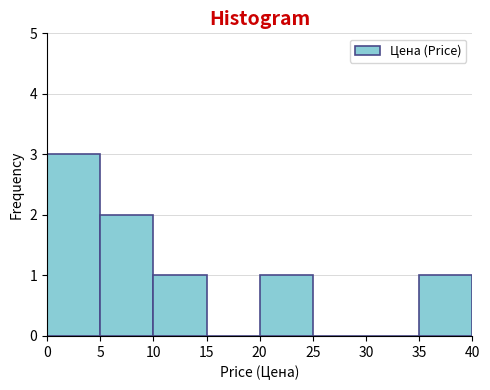

Reading left to right, list every bar in this chart as the range it spans on the x-axis followed by its height. The values are not printed on the chart, so give them approximately, as read against the axis.

0 to 5: 3
5 to 10: 2
10 to 15: 1
15 to 20: 0
20 to 25: 1
25 to 30: 0
30 to 35: 0
35 to 40: 1